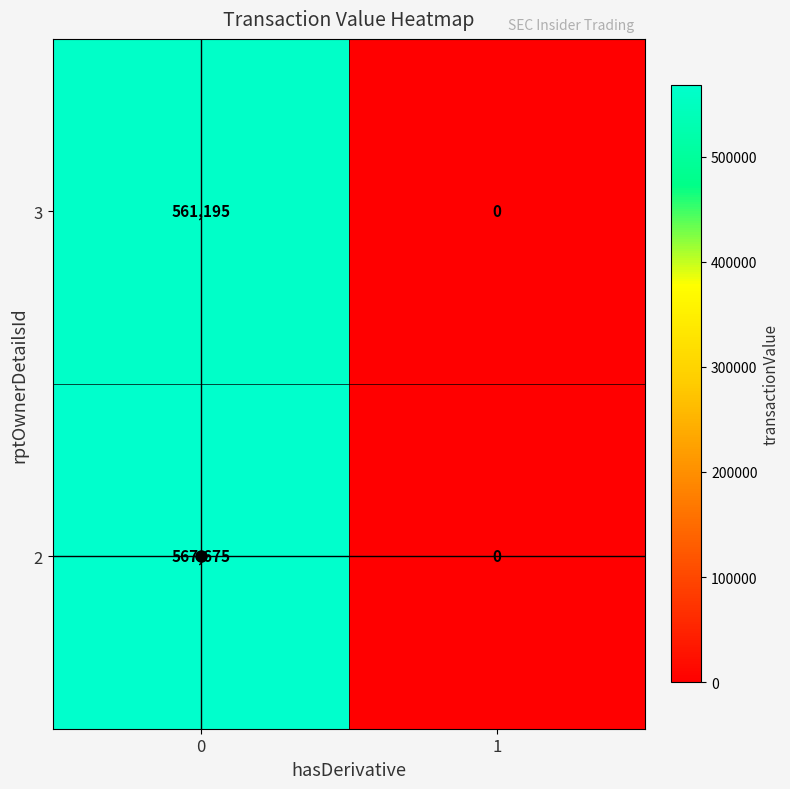

What is the difference between the maximum and minimum values in the 3 series?

561195